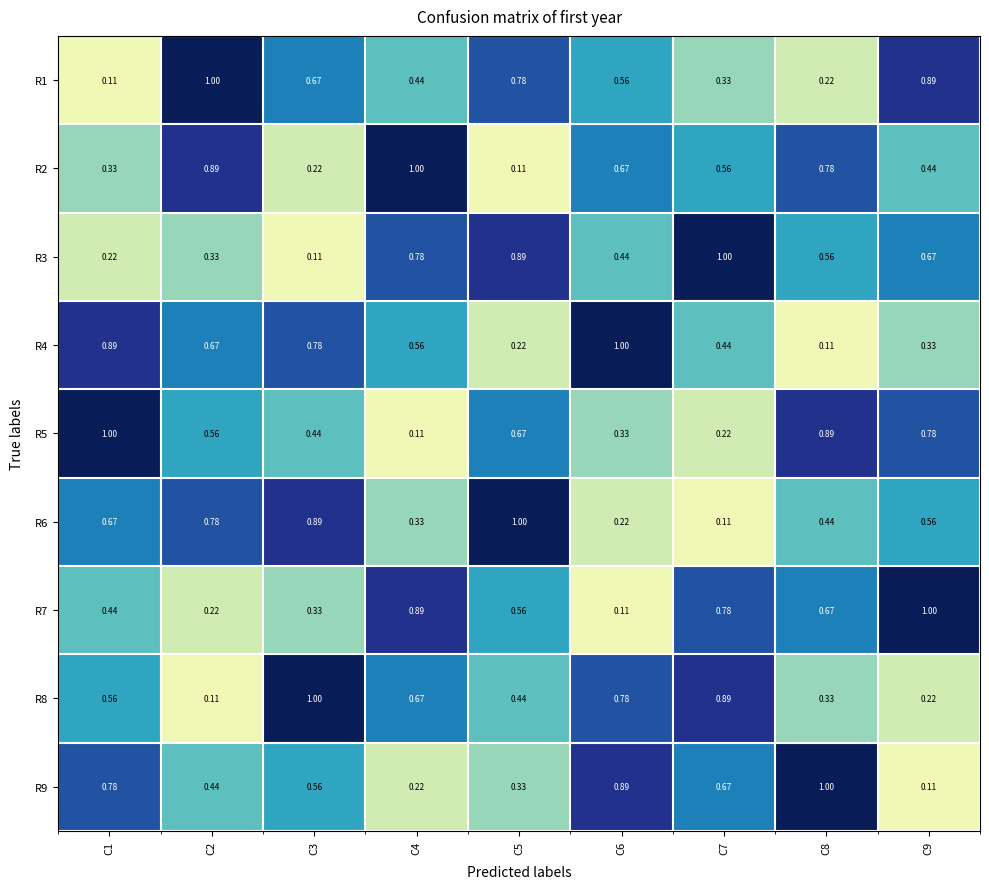

How many categories are shown in the chart?

9